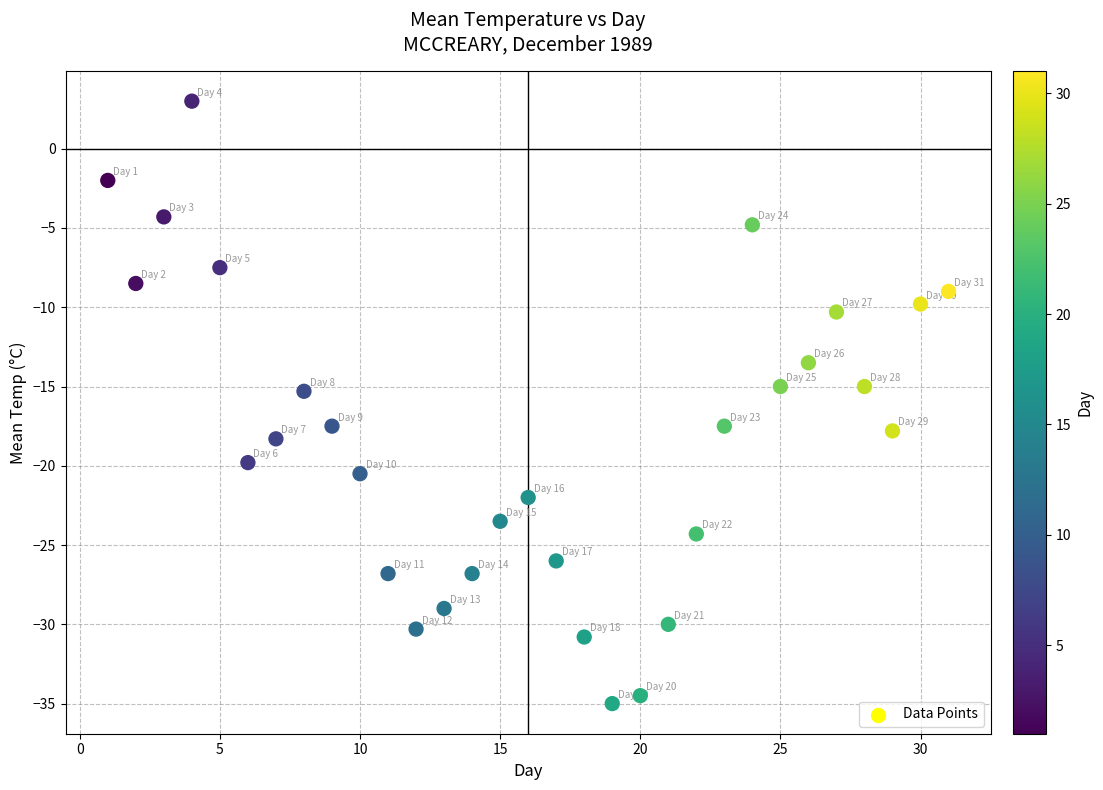

What is the range of X values (max minus min)?

30.0